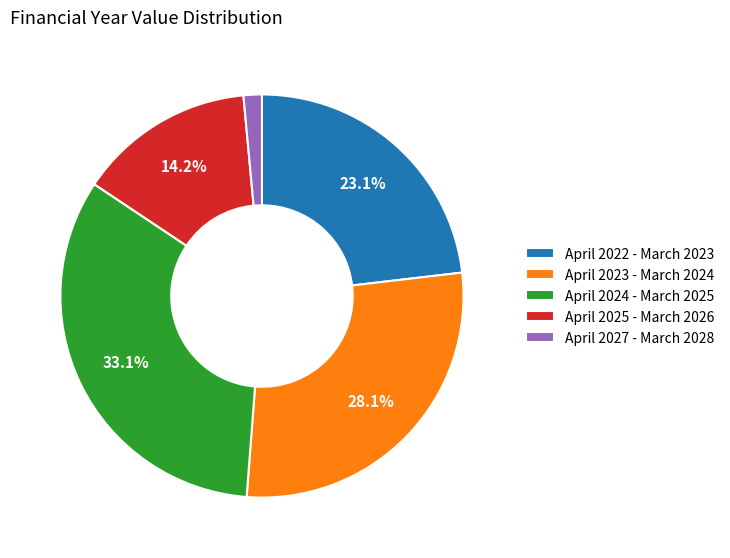

What percentage is the April 2025 - March 2026 slice, to the nearest percent?

14%